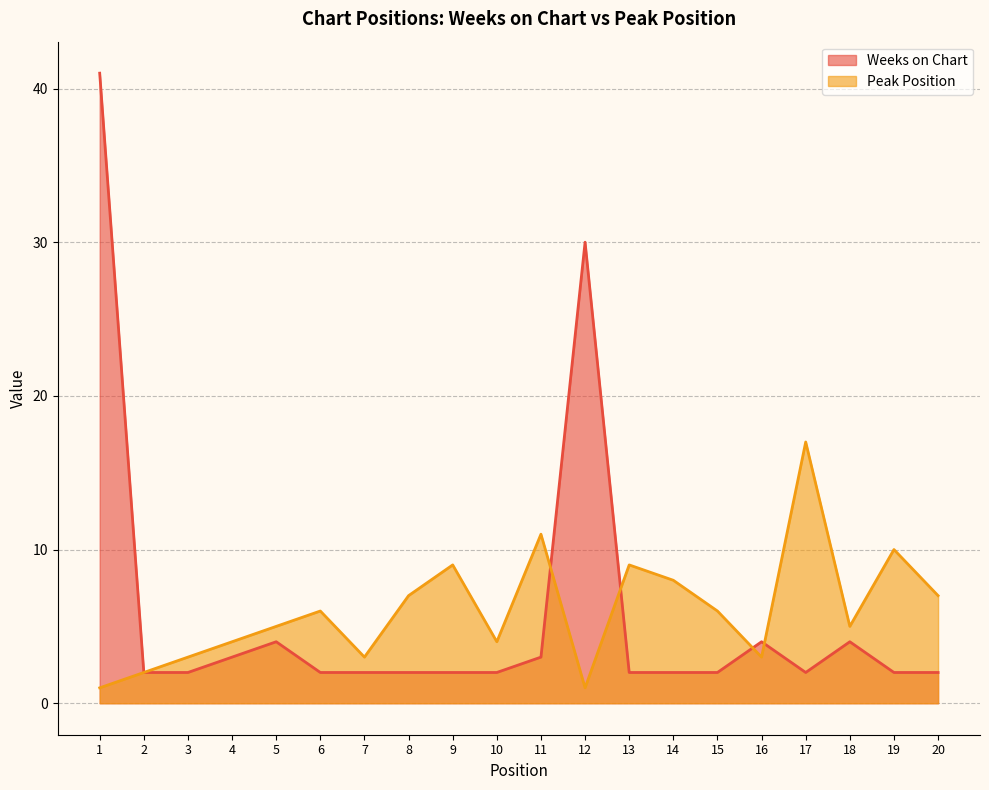

True or false: Peak Position has a value of 2 at 20.

False